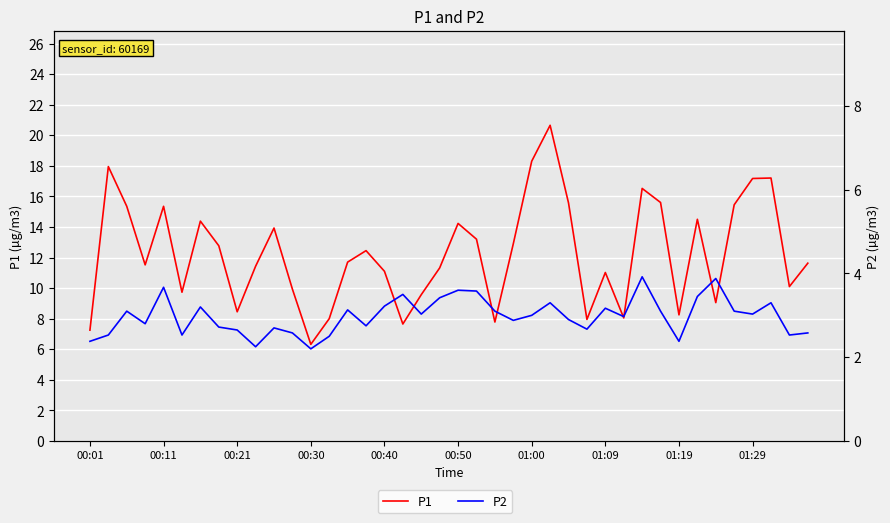

True or false: P1 and P2 cross at least once.

False